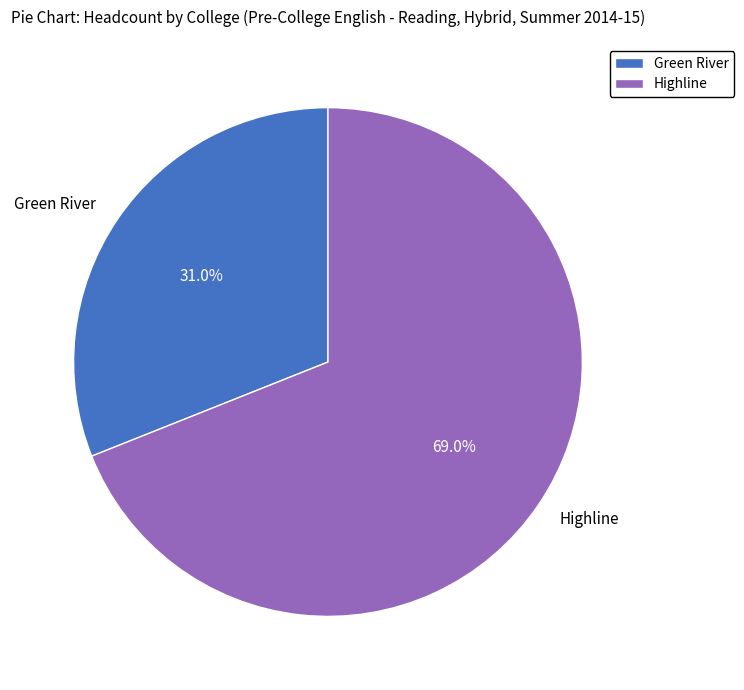

Count the number of slices in the pie.

2